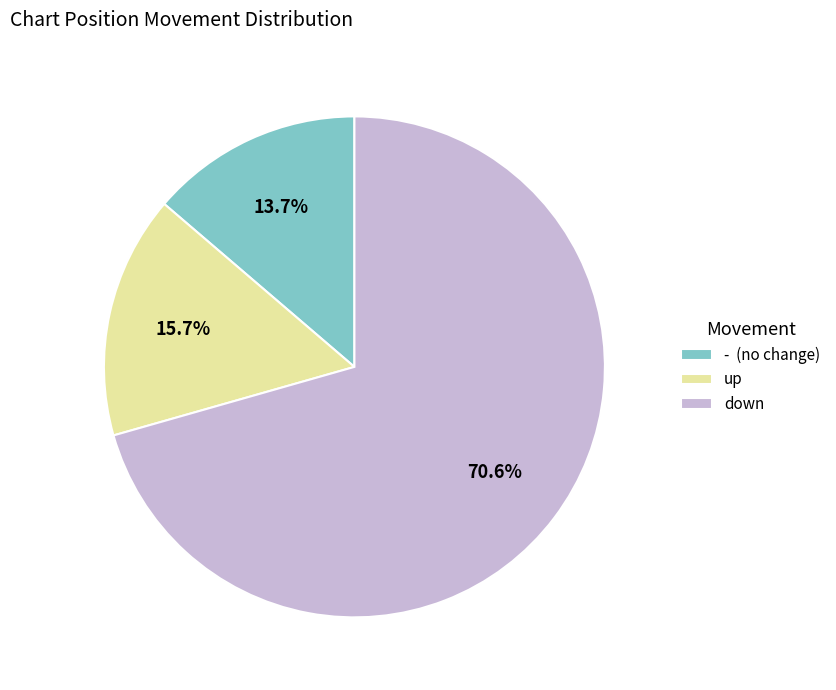

Rank the categories by value from highest to lowest.

down, up, - (no change)